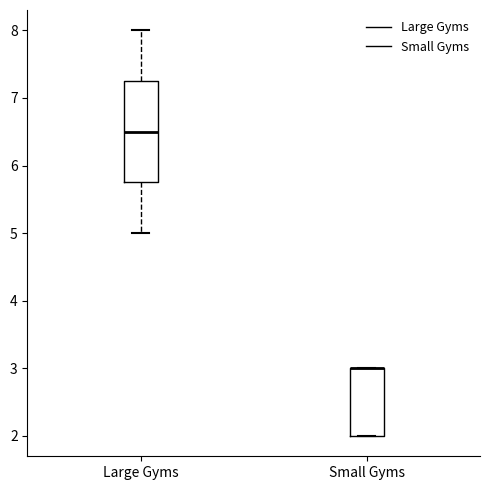

Where does the lower whisker of the box for Large Gyms end on the y-axis? The values are not printed on the chart, so give them approximately, as read against the axis.

5.0